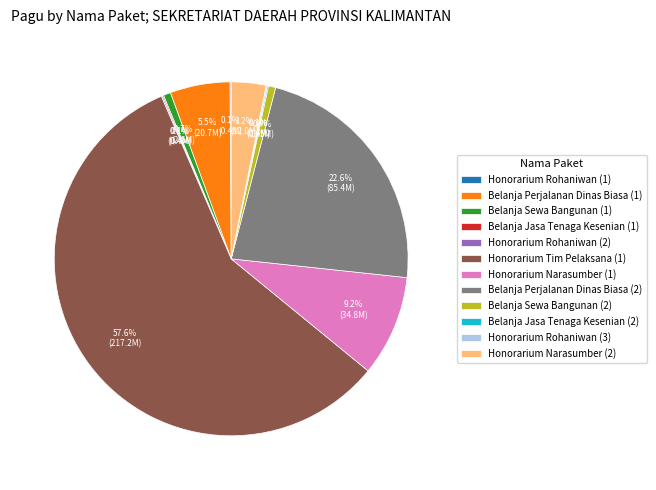

Which slice represents more than half of the pie?

Honorarium Tim Pelaksana (1)